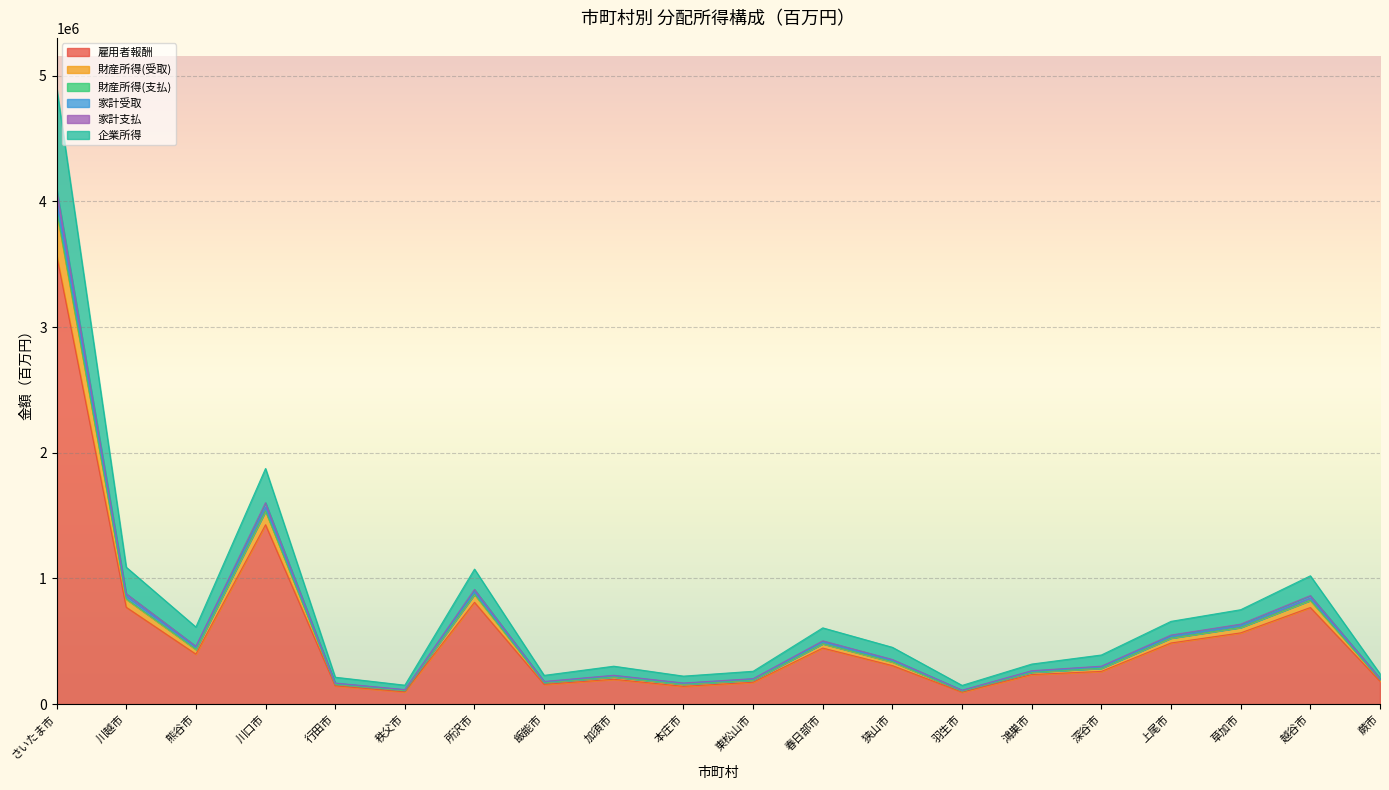

What is the difference between the second highest and second lowest values in the 雇用者報酬 series?

1329464